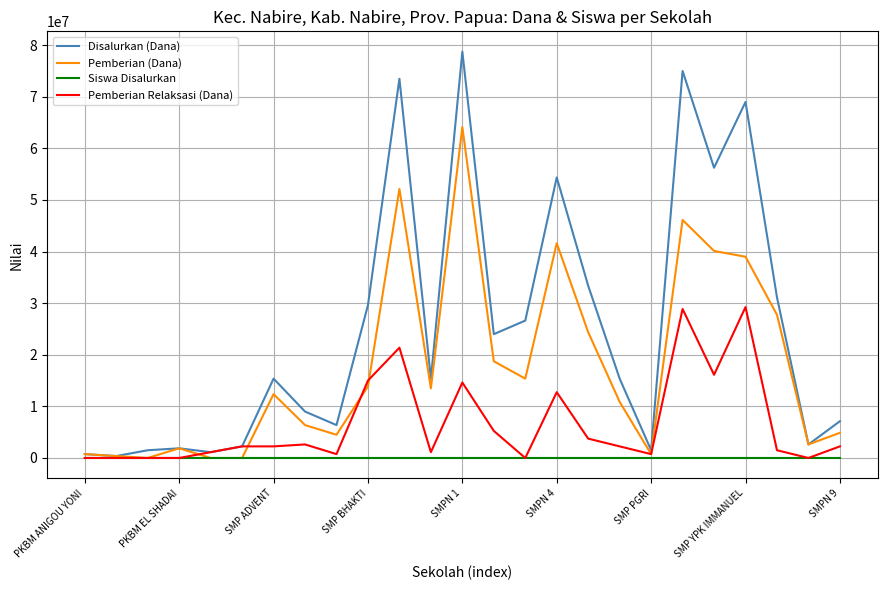

List the series in order of their overall mean, highest first.

Disalurkan (Dana), Pemberian (Dana), Pemberian Relaksasi (Dana), Siswa Disalurkan